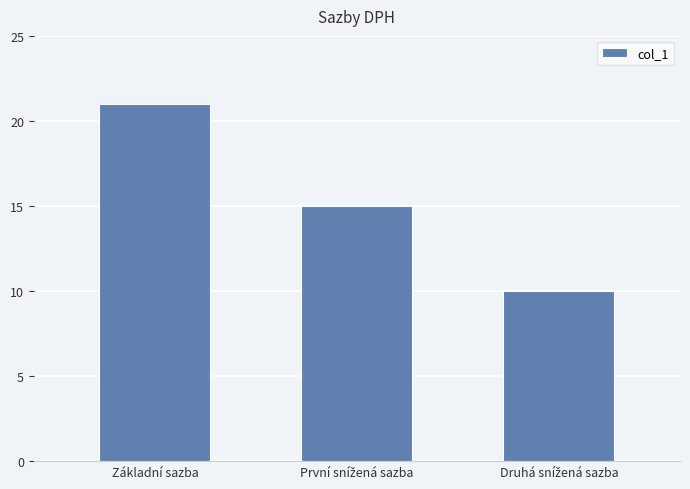

What value does the data have at Základní sazba, to the nearest 5?

20